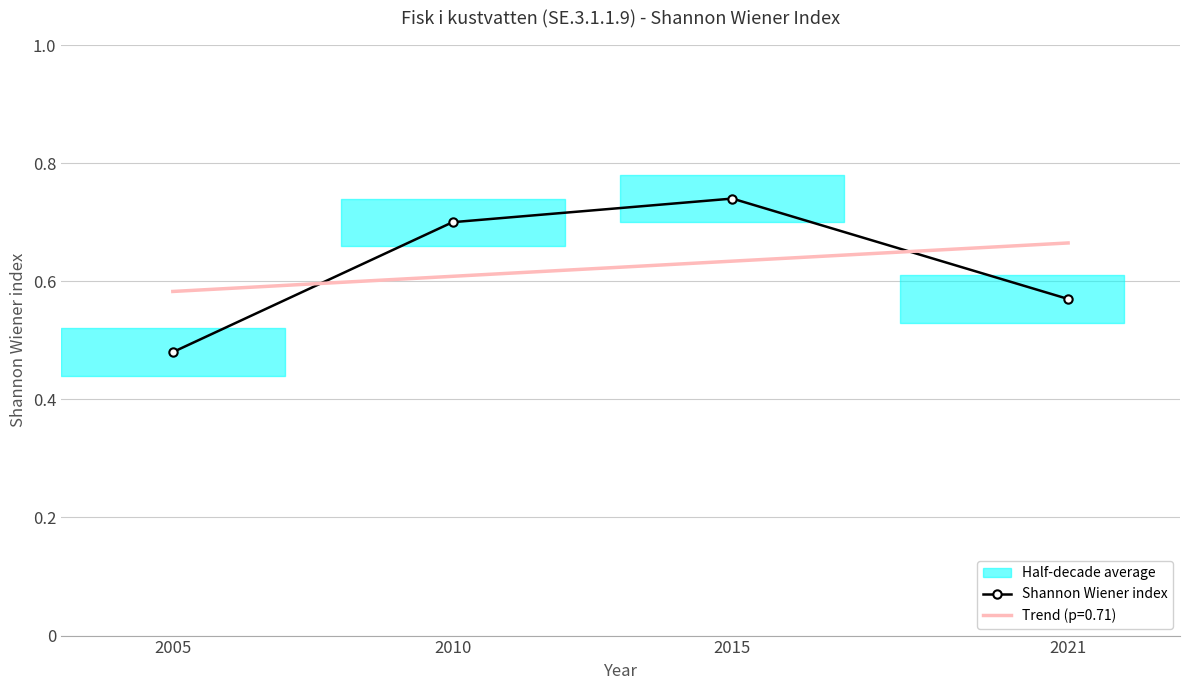

What is the value of the 3rd point from the left?

0.7